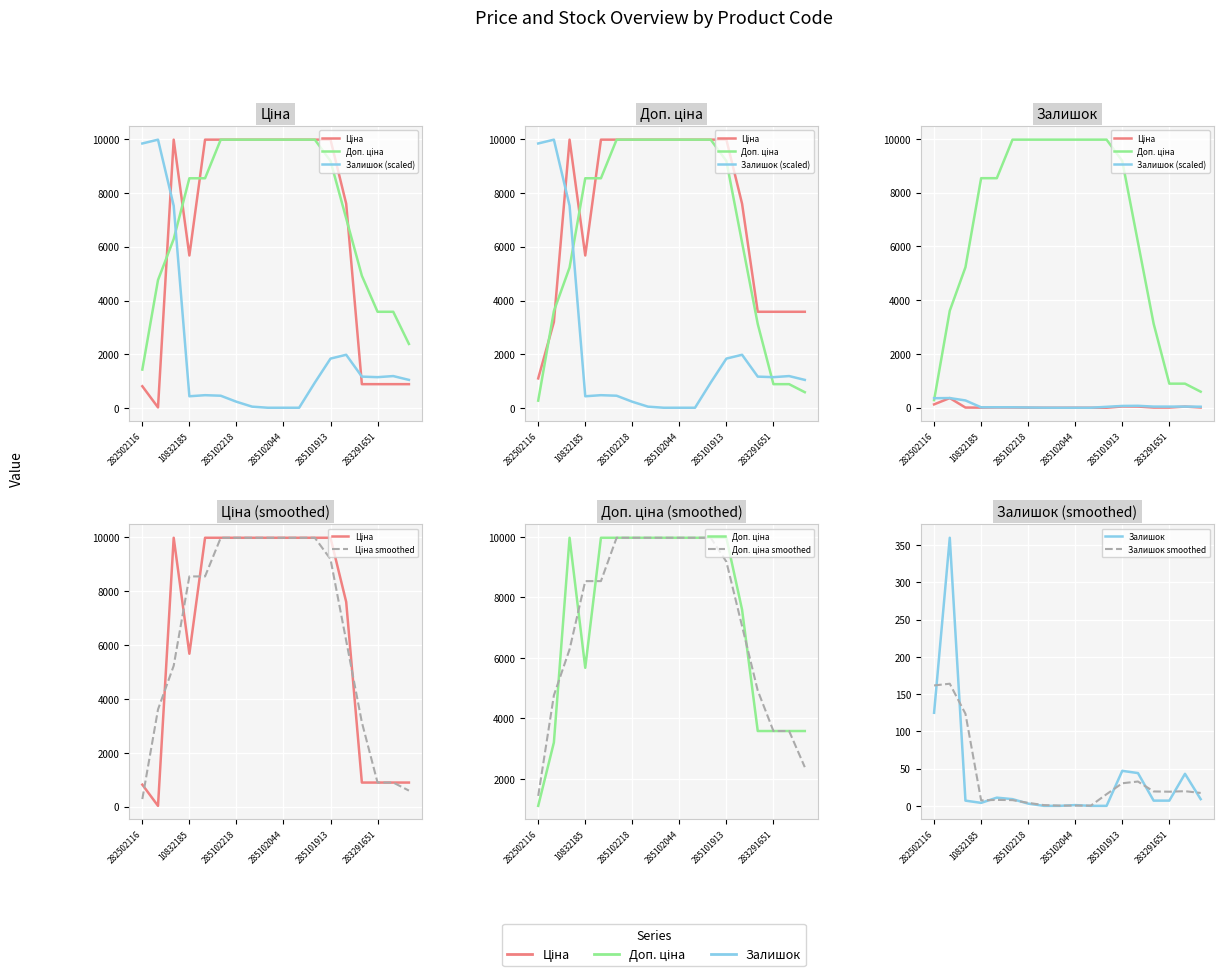

Which label corresponds to the largest value in the chart?

285101569